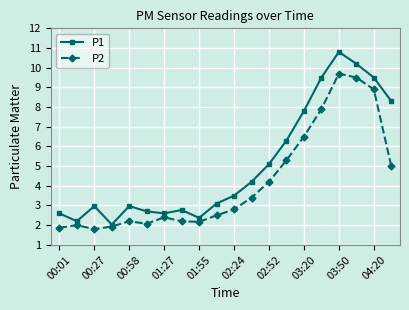

What are all the series names shown in the legend?

P1, P2